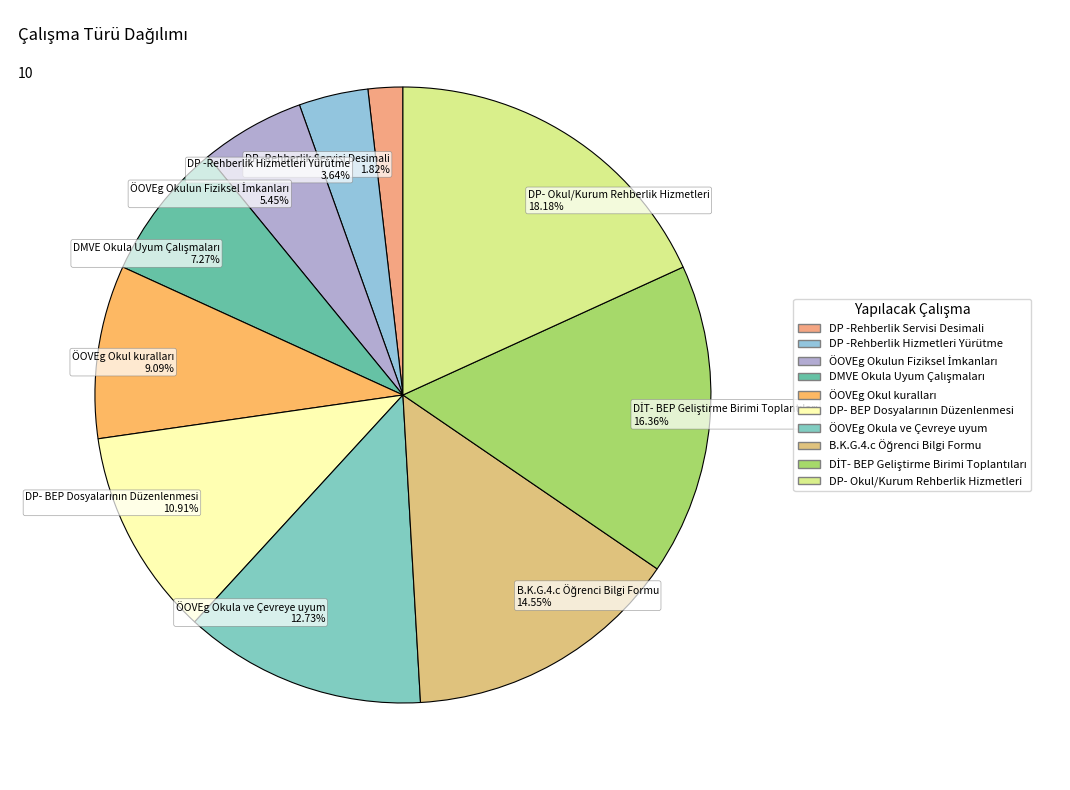

Does any single category account for the majority?

No